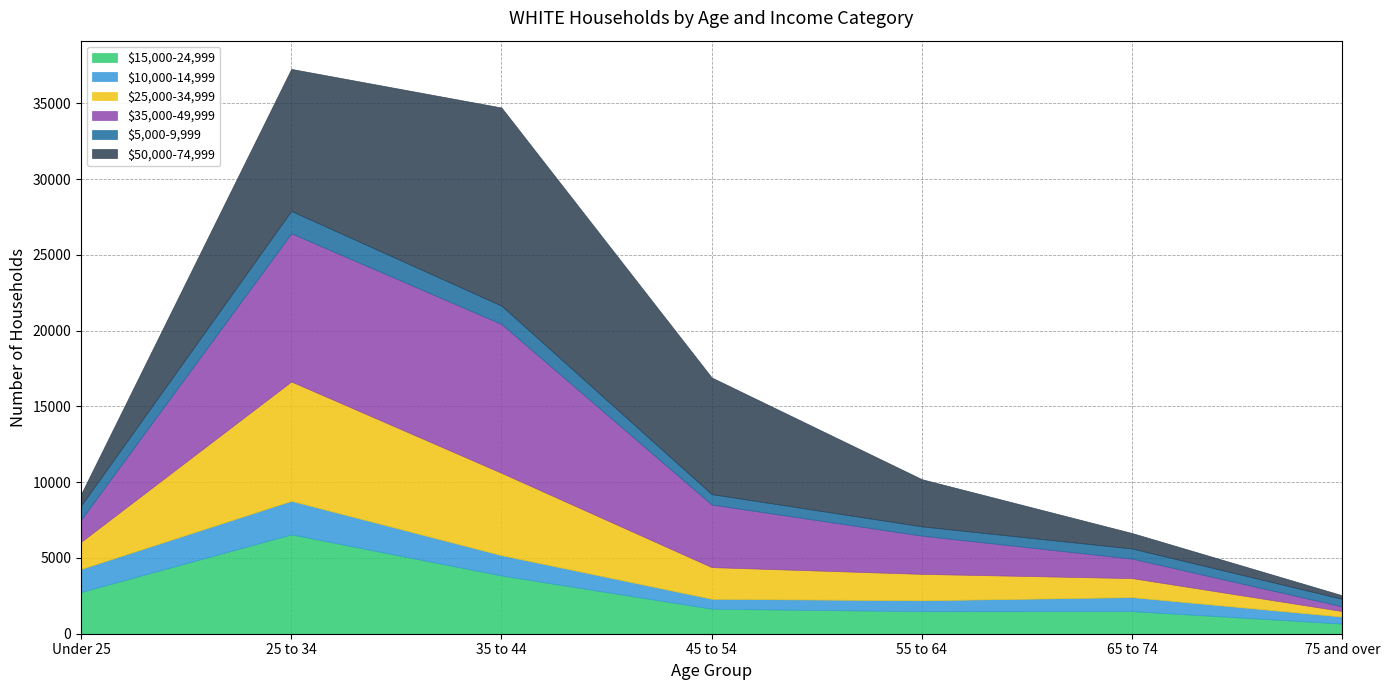

Between which two adjacent categories do $15,000-24,999 and $25,000-34,999 first intersect?

Under 25 and 25 to 34